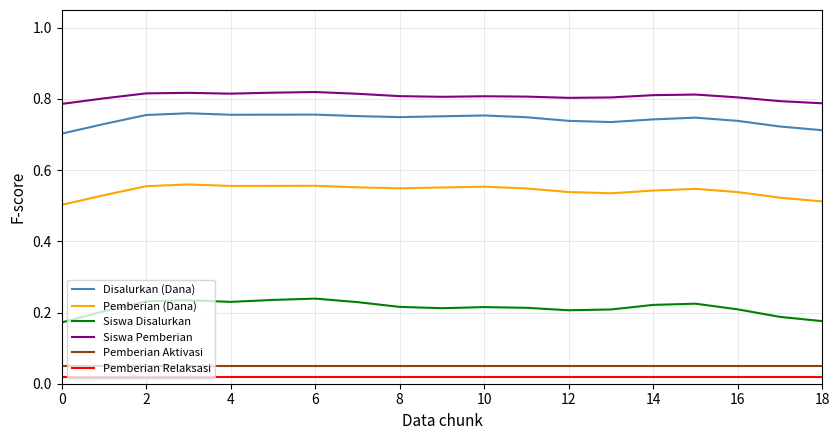

Which series has the largest total across all categories?

Siswa Pemberian